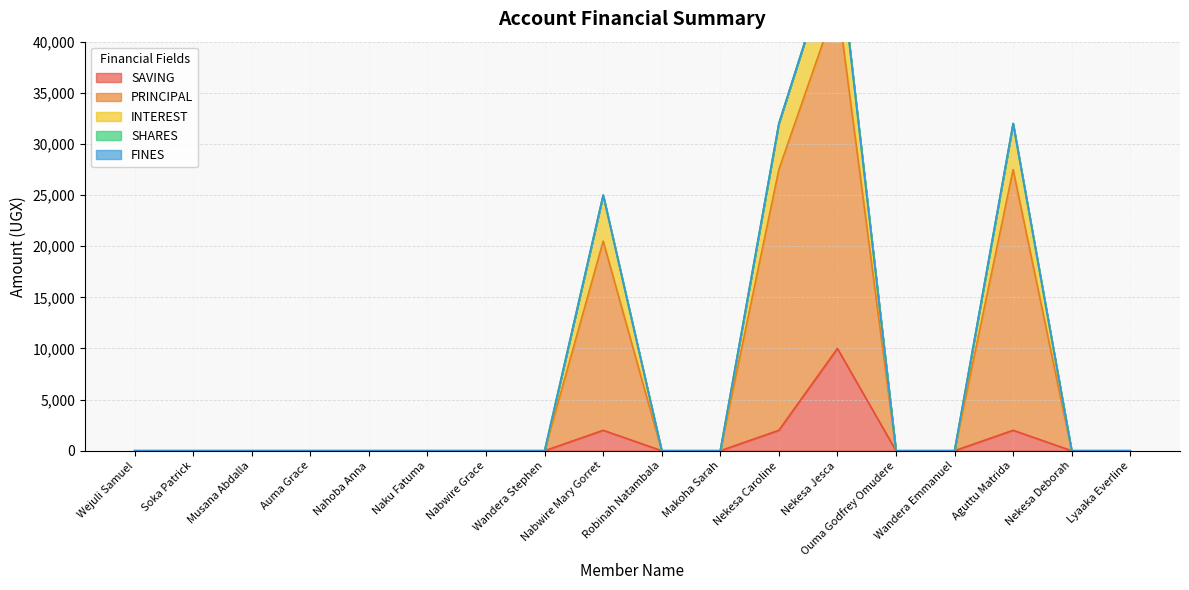

True or false: SAVING and PRINCIPAL intersect in this chart.

False